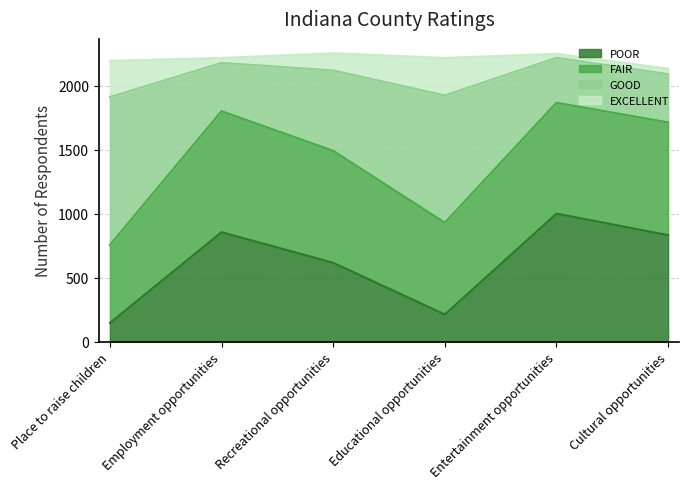

True or false: POOR has a value of 174 at Cultural opportunities.

False